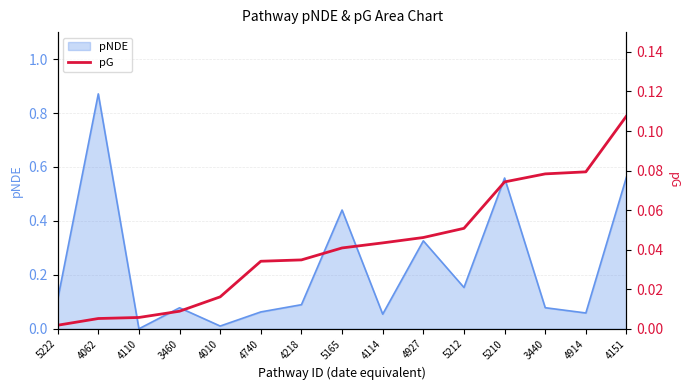

What position from the left is 4740?

6